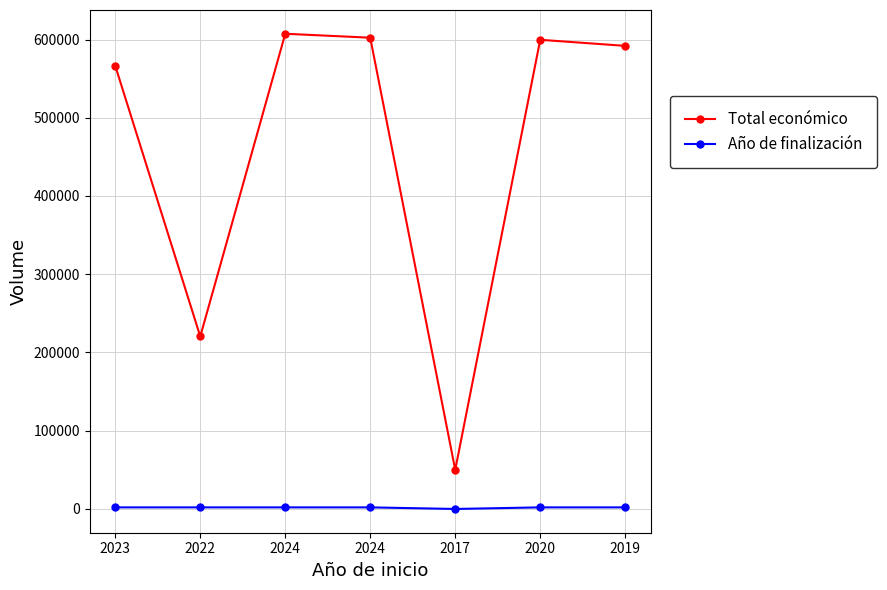

Count the number of data series in this chart.

2